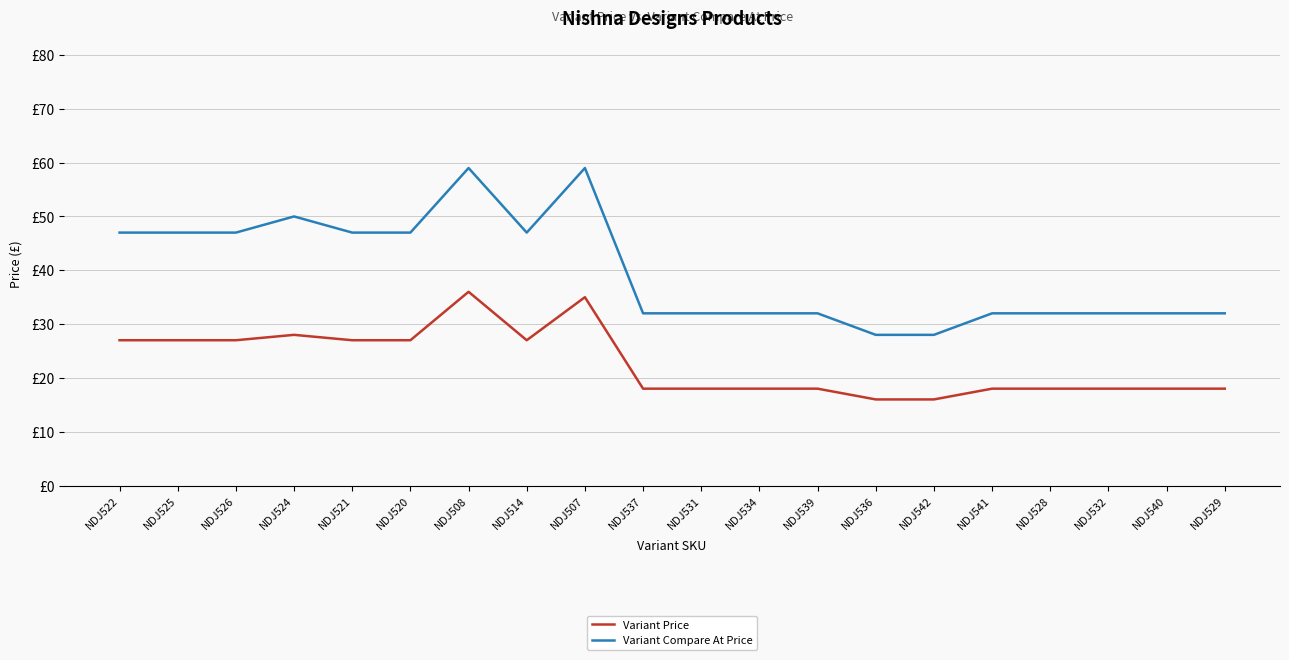

What is the approximate value of Variant Price at NDJ507, to the nearest 5?

35